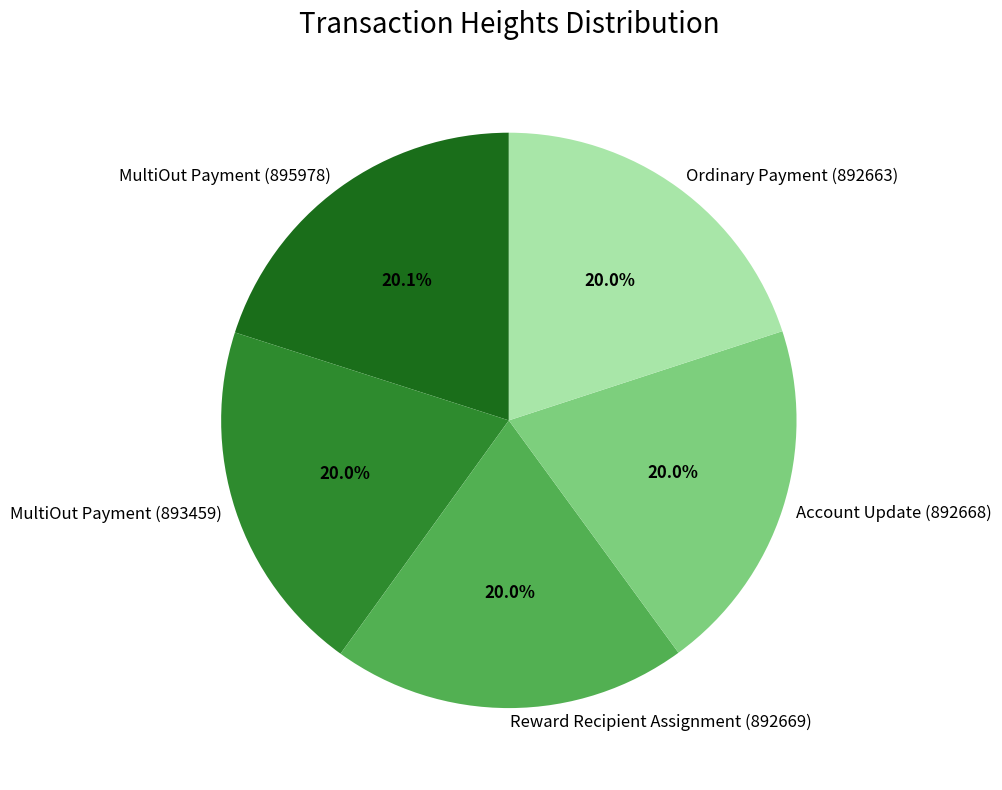

Combined, what portion of the pie is Ordinary Payment (892663) and Reward Recipient Assignment (892669)?

40.0%